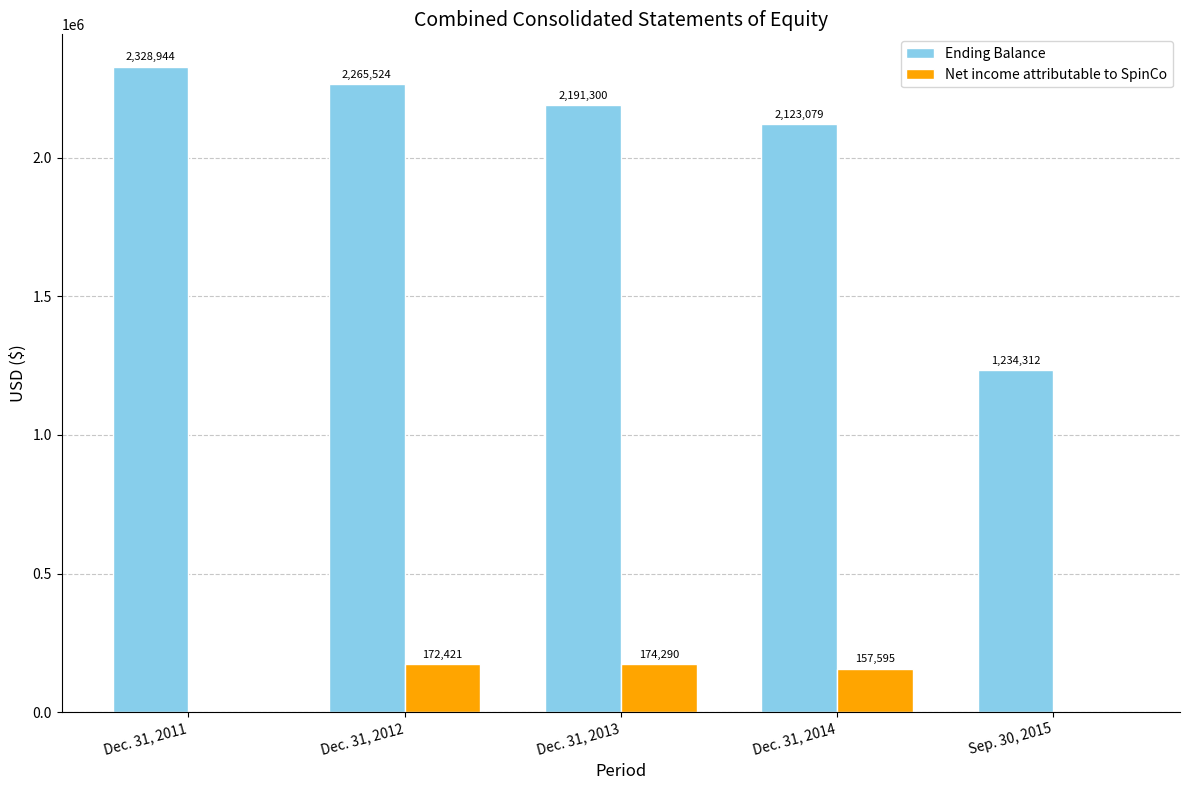

How many distinct data groups are displayed?

2